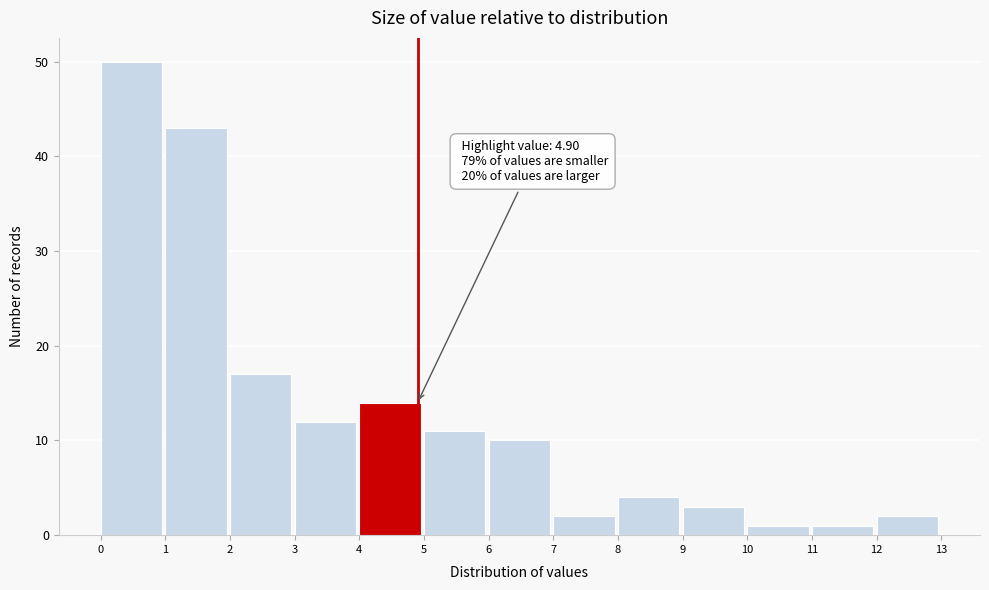

Over which range of the x-axis is the bar tallest?

0 to 1